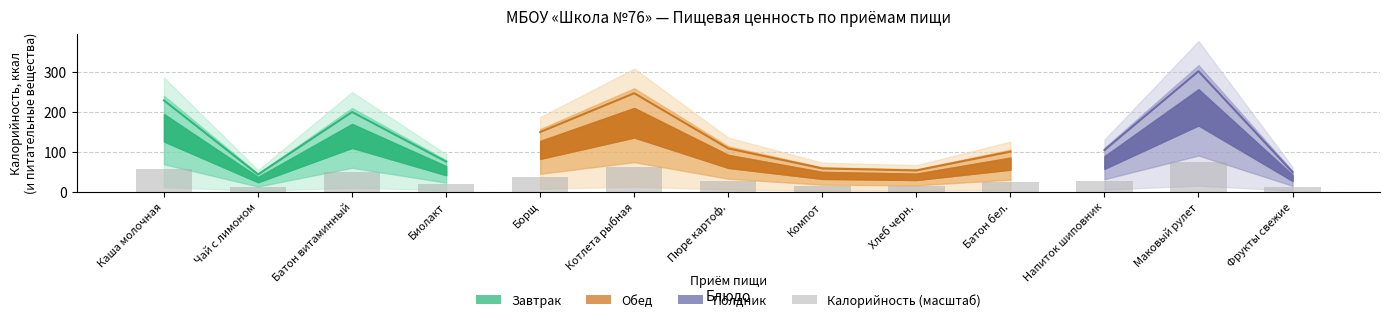

How many bars are there in total?

13